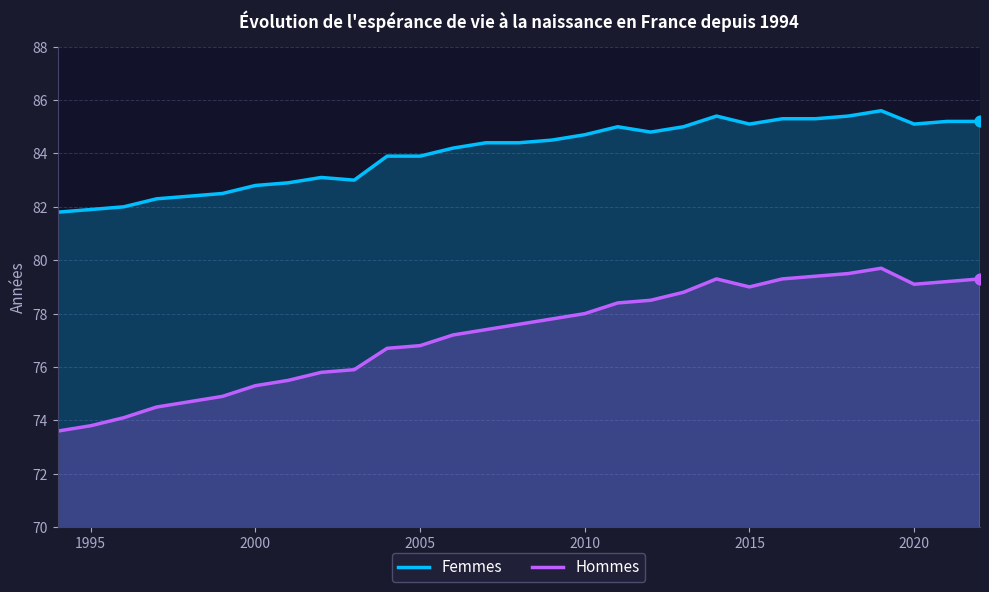

Which series has the largest Y range (max minus min)?

Hommes